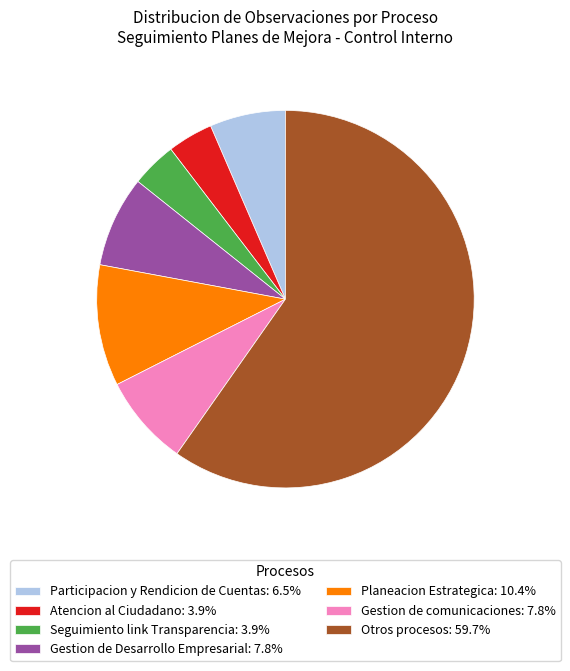

Approximately how many times larger is the value at Atencion al Ciudadano: 3.9% compared to Seguimiento link Transparencia: 3.9%?

1.0